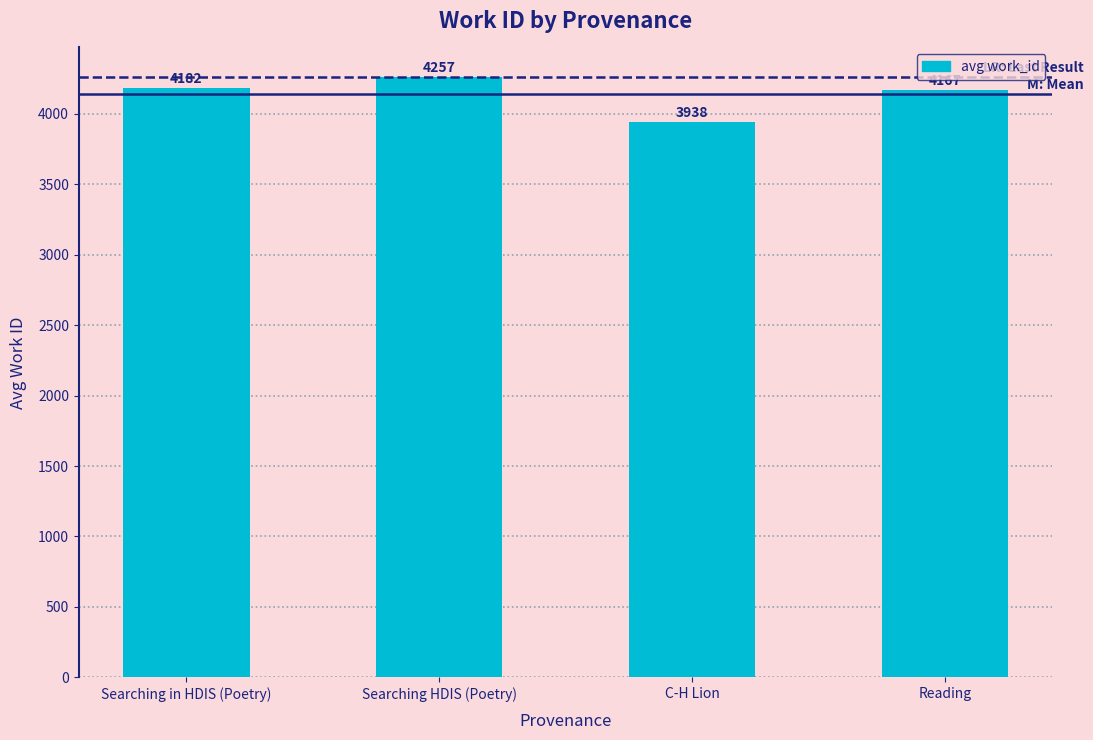

What is the change in value from Searching in HDIS (Poetry) to Searching HDIS (Poetry)?

+75